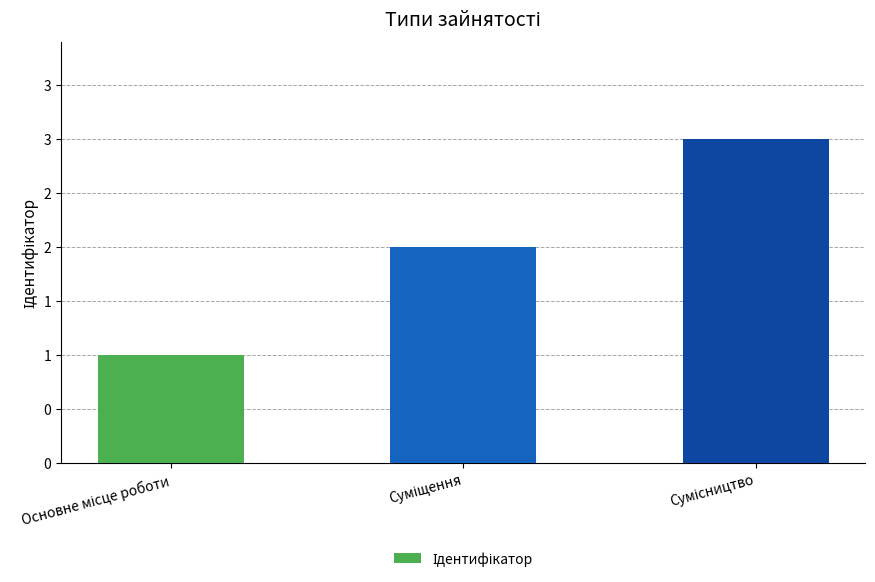

True or false: the data shows 1 at Основне місце роботи.

False